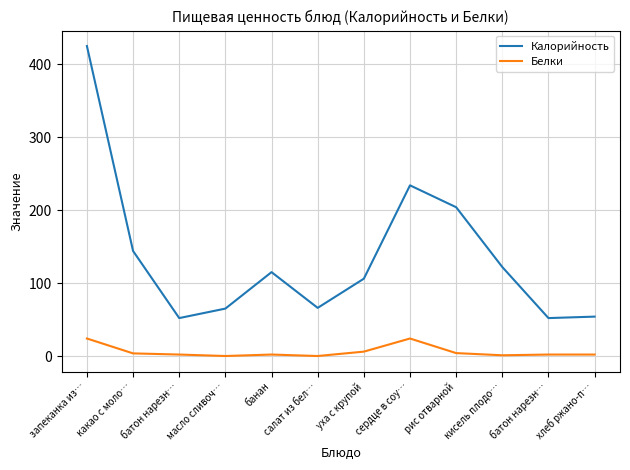

Does the chart display data point markers on the line(s)?

No